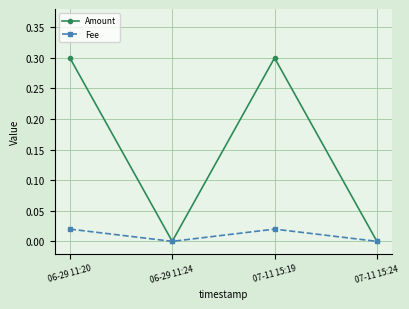

What are all the series names shown in the legend?

Amount, Fee